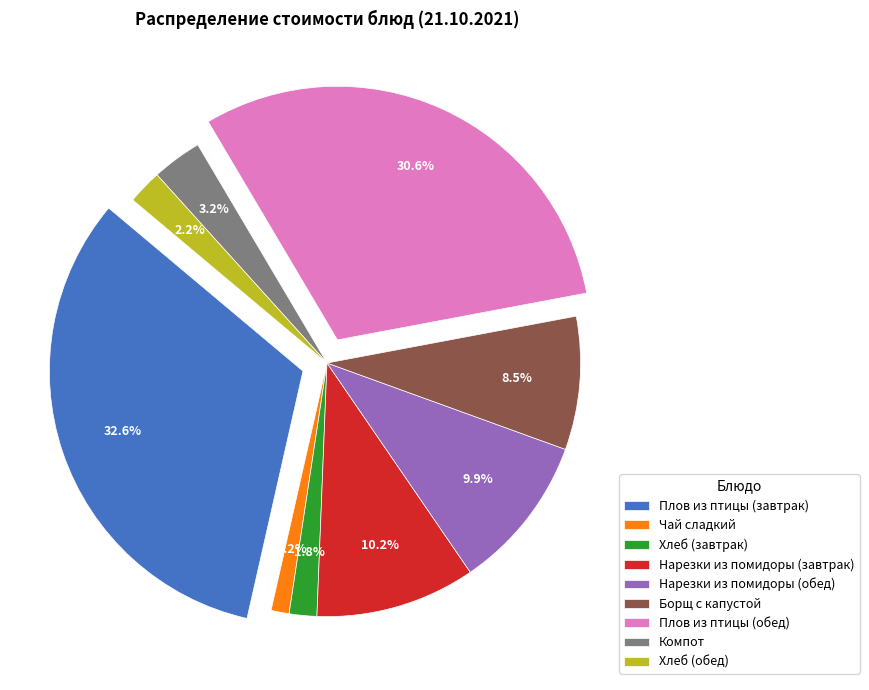

To the nearest percent, what is the difference between the largest and smallest slice percentages?

31%